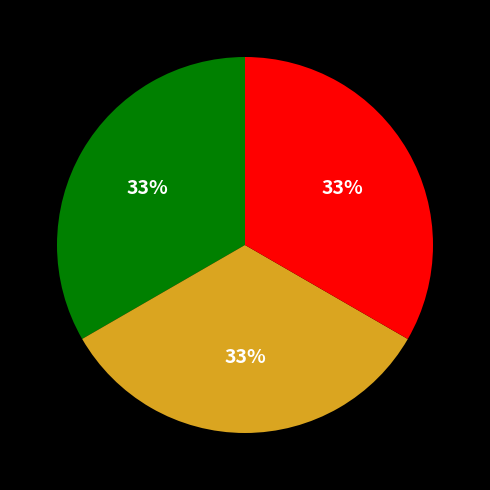

To the nearest percent, what is the average slice percentage?

33%